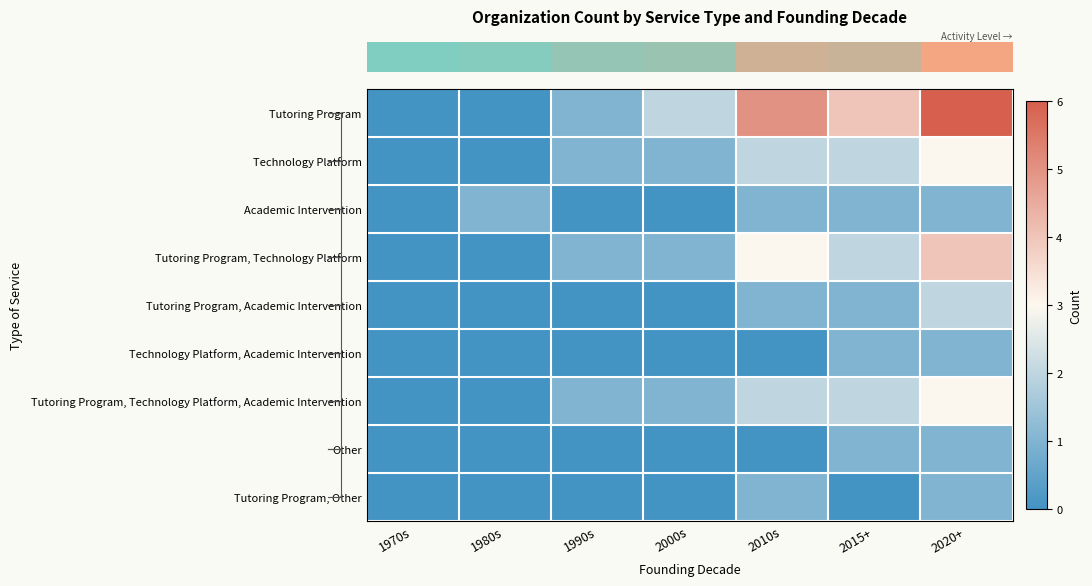

What is the total value across all series at 2000s?

5